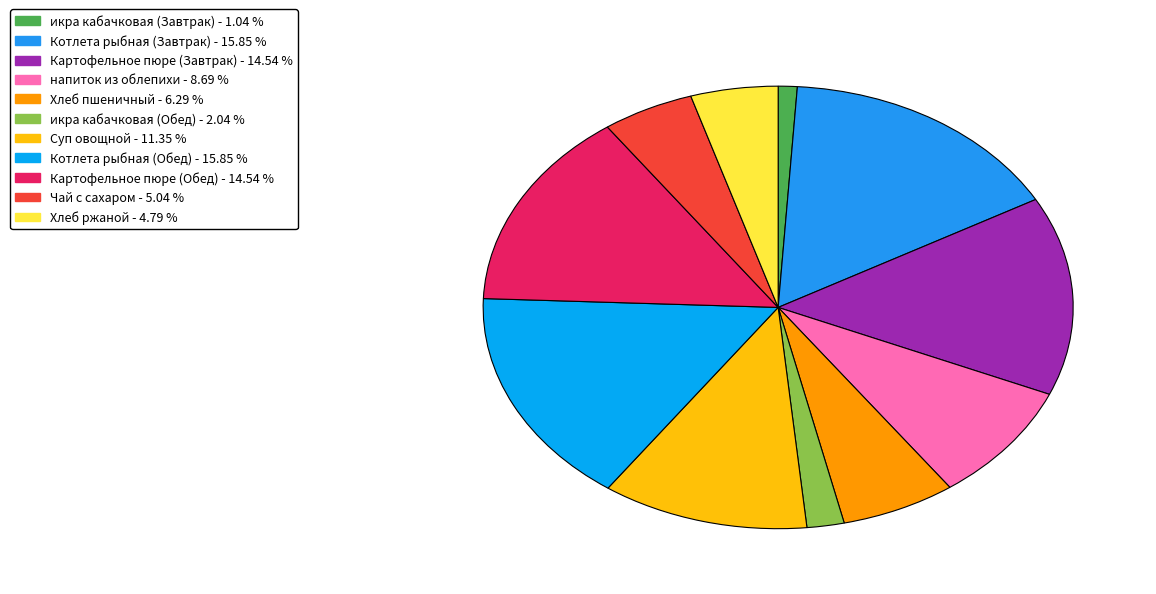

Does икра кабачковая (Завтрак) account for over 50% of the chart?

No